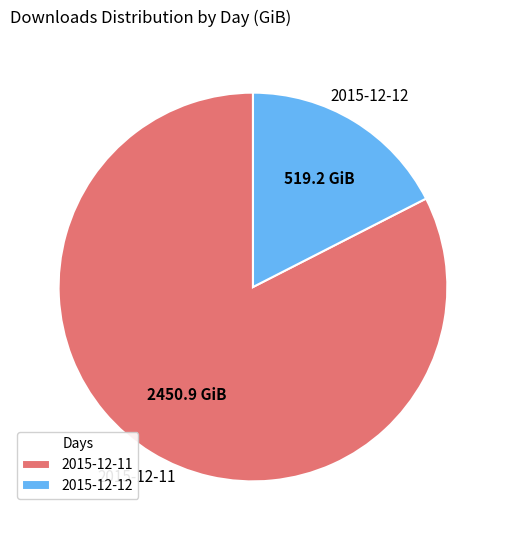

Do 2015-12-12 and 2015-12-11 together represent more than half of the pie?

Yes